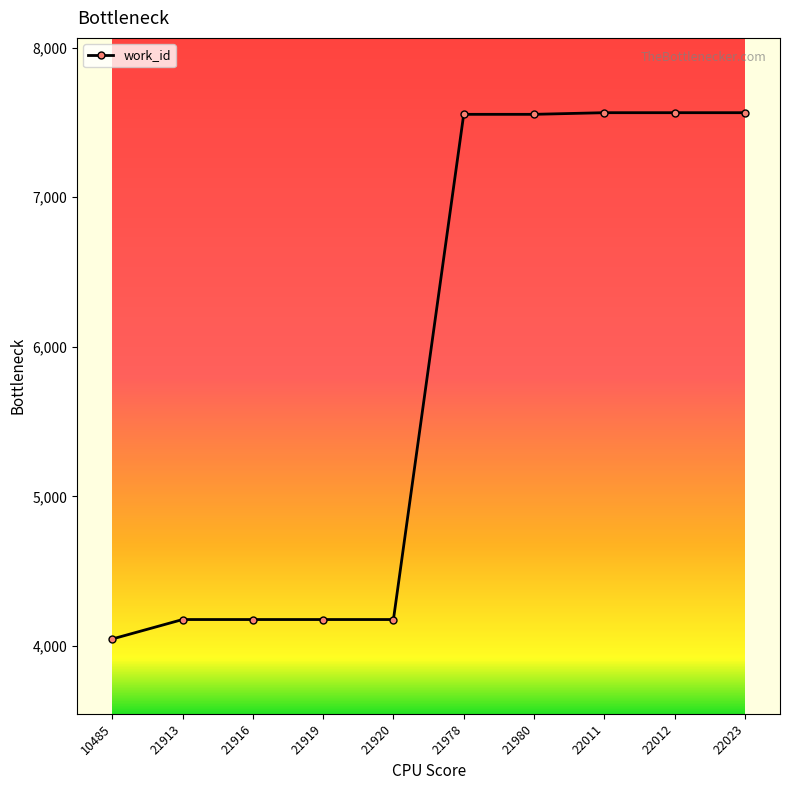

What is the minimum value shown in the chart?

4047